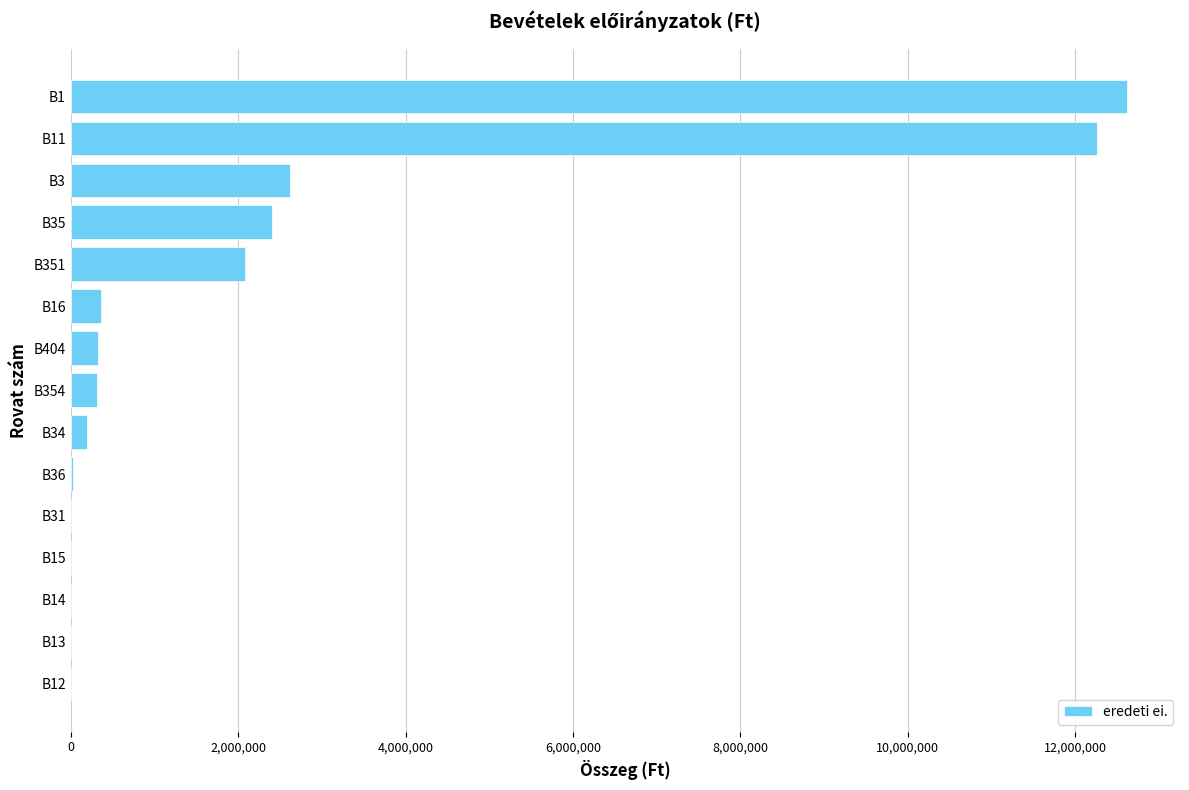

Between B351 and B3, which is larger?

B3